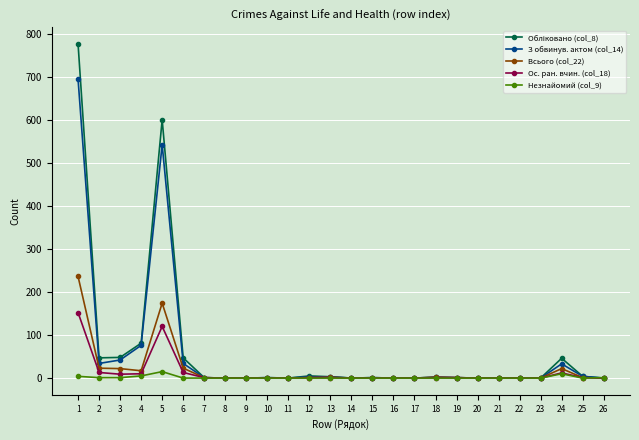

After their last crossing, which series has the higher values: Незнайомий (col_9) or З обвинув. актом (col_14)?

Незнайомий (col_9)